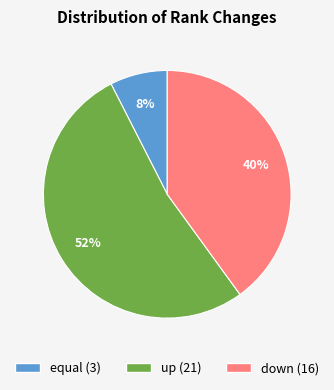

Between equal and down, which is larger?

down